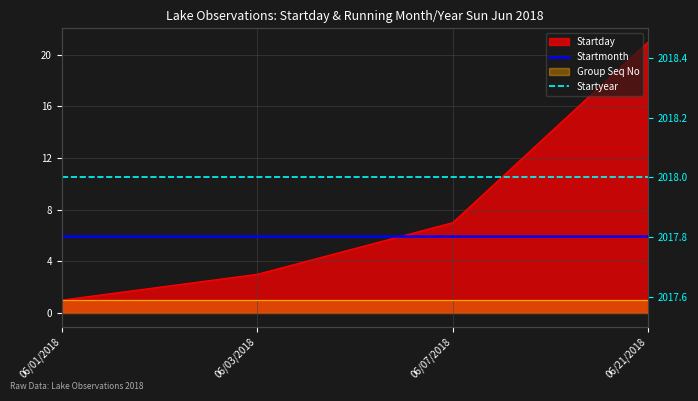

What is the difference between the highest and lowest values at 06/07/2018?

2012